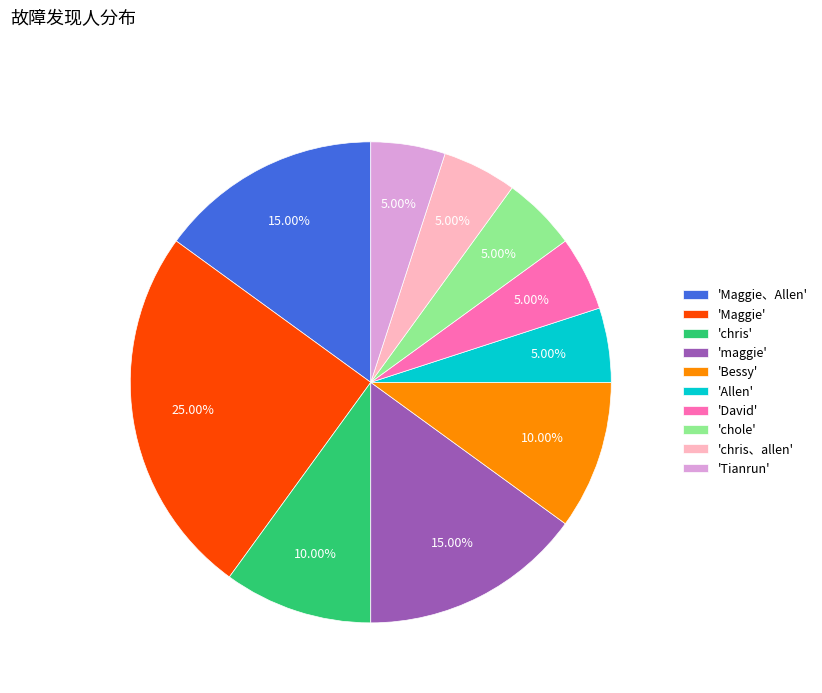

Is there any slice that represents more than half of the pie?

No